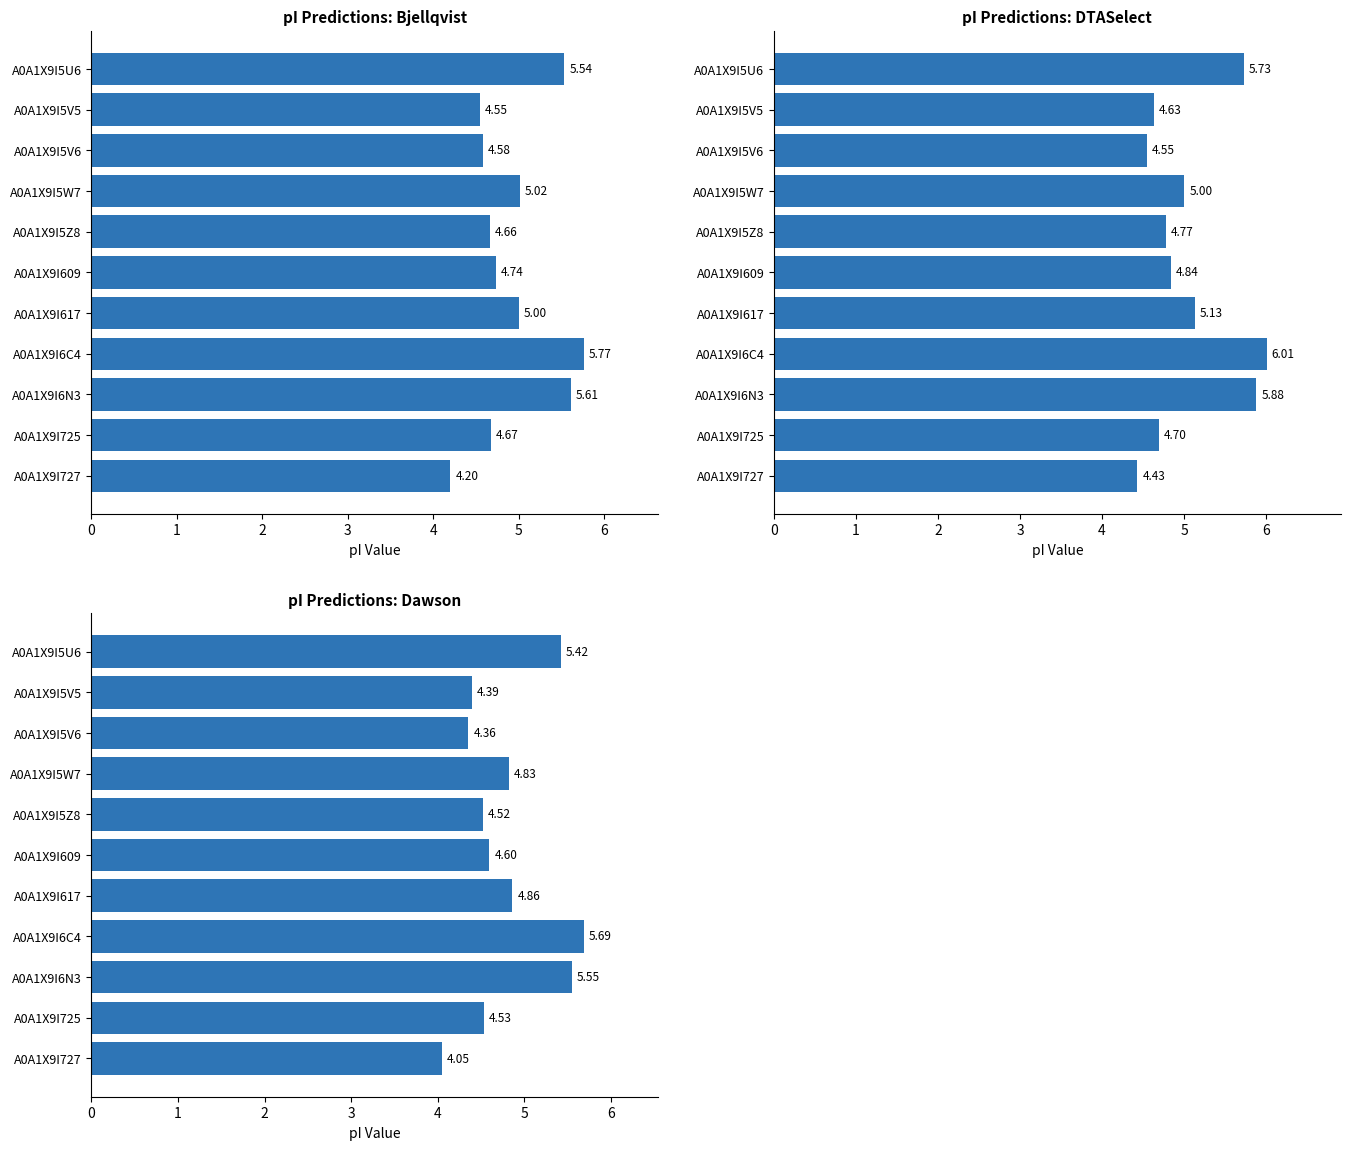

What are all the series names shown in the legend?

pI Predictions: Bjellqvist, pI Predictions: DTASelect, pI Predictions: Dawson